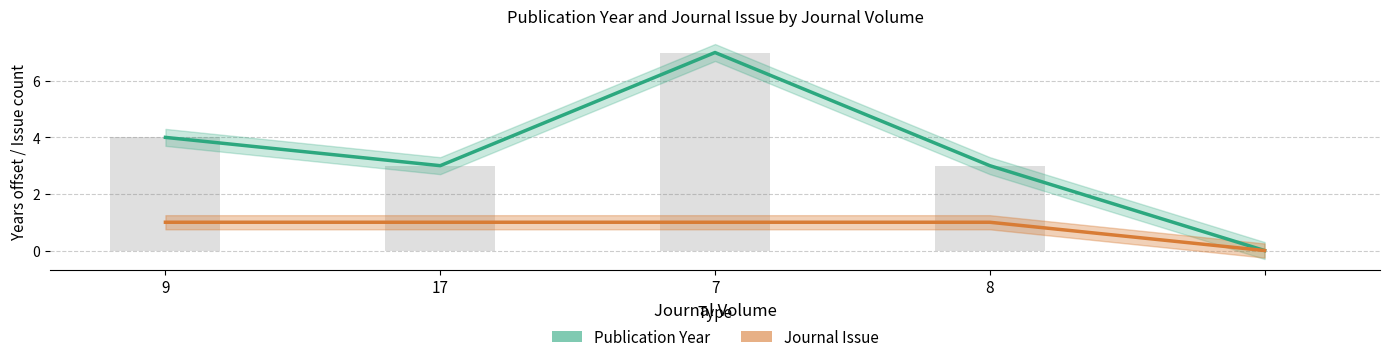

Reading right to left, transcribe all the data shown in this chart.

Publication Year: =0	8=3	7=7	17=3	9=4
Journal Issue: =0	8=1	7=1	17=1	9=1